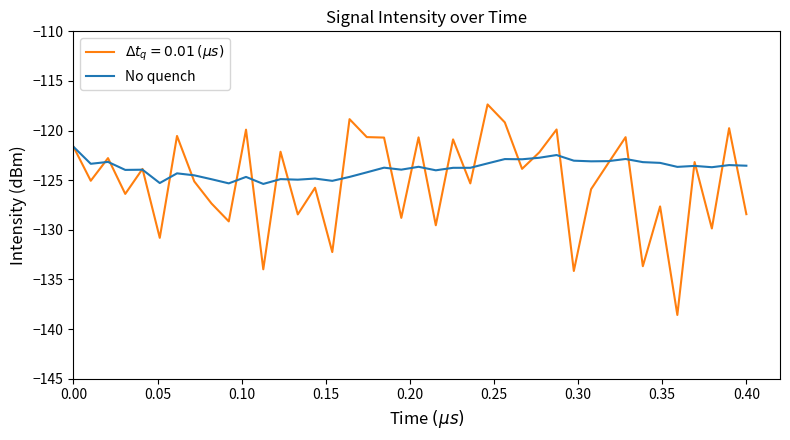

What is the maximum value for No quench?

-121.6